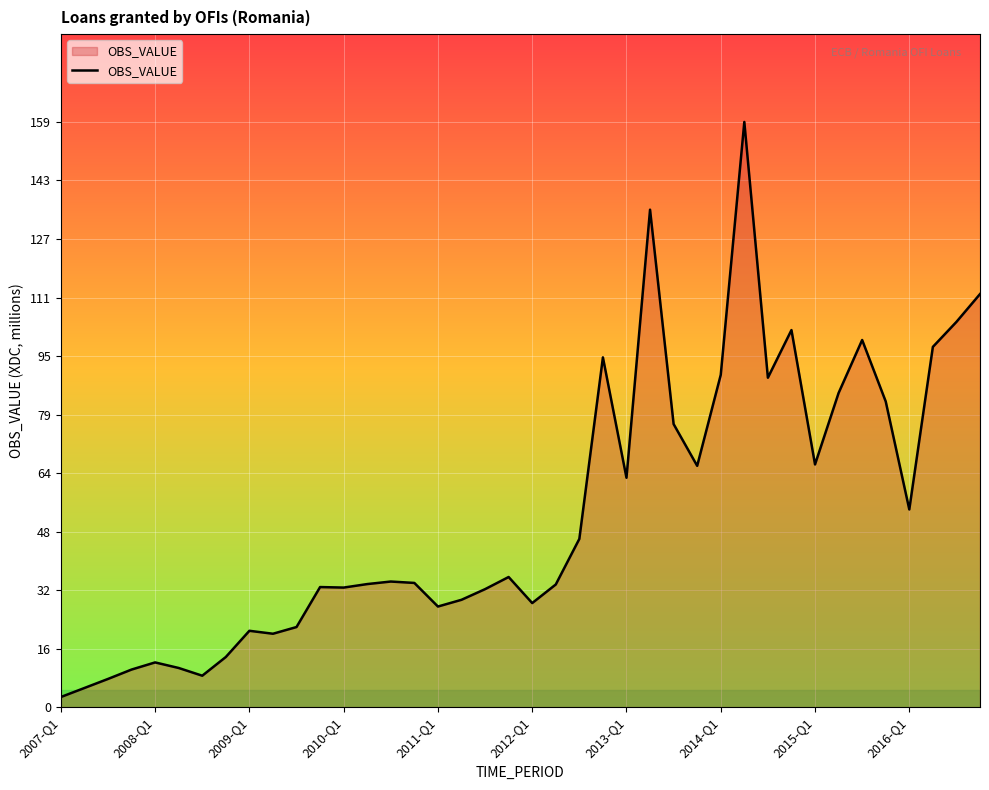

How many lines are shown in the chart?

1